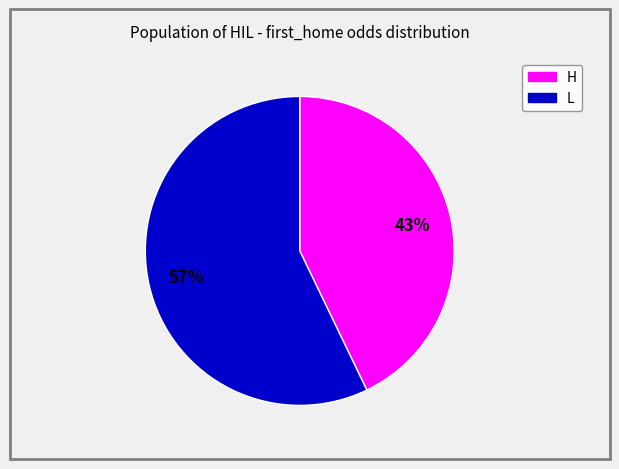

Which has a higher value, H or L?

L